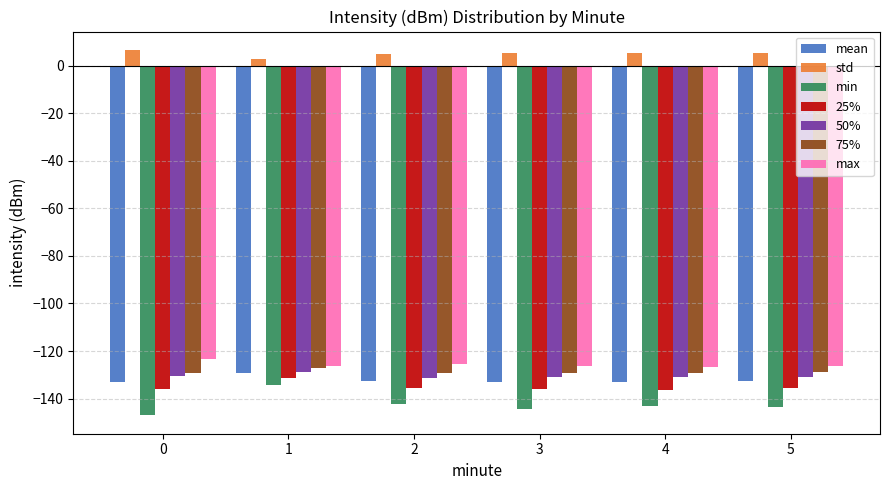

The 50% series shows -209.7 at 4. True or false?

False